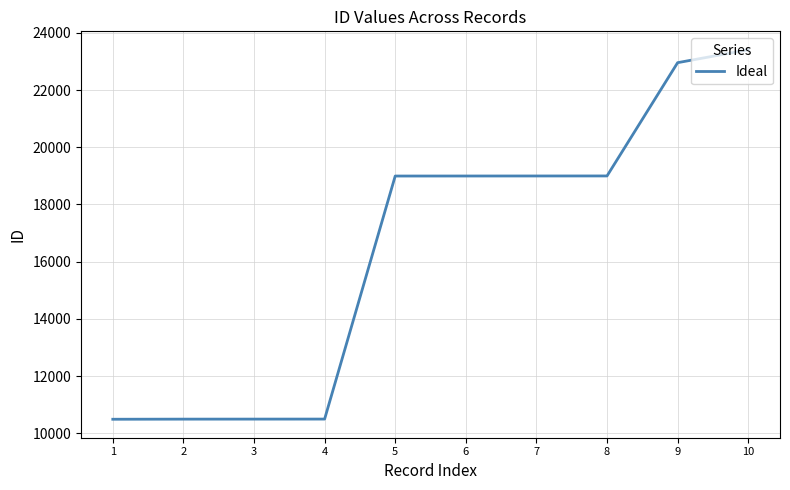

What is the sum of all values?

164319